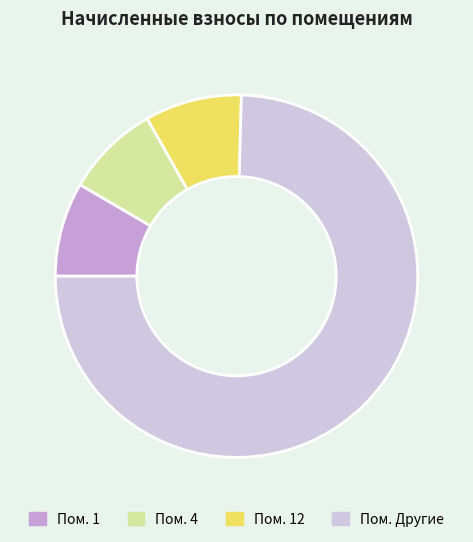

Does any single category account for the majority?

Yes